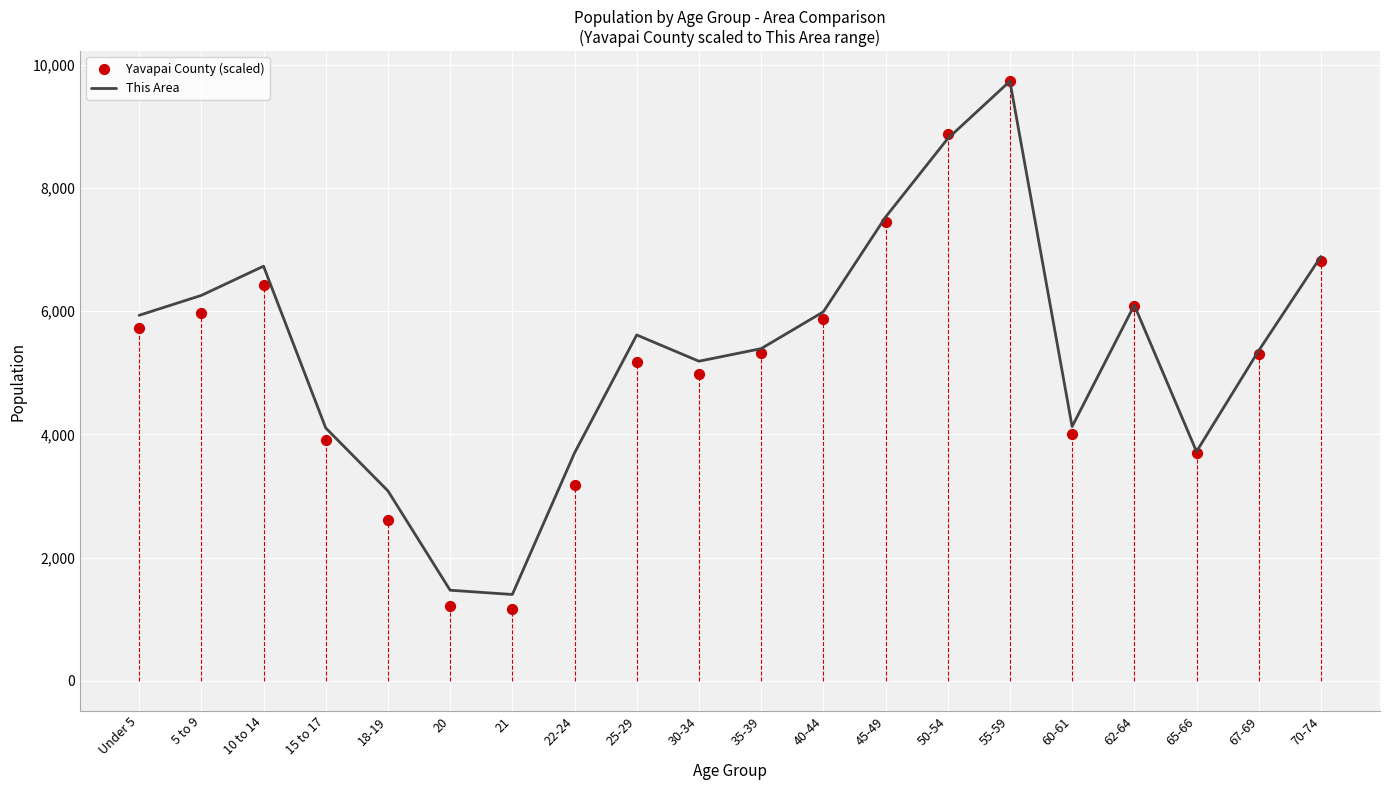

Is the value of Yavapai County (scaled) at 22-24 greater than the value of This Area at 50-54?

No